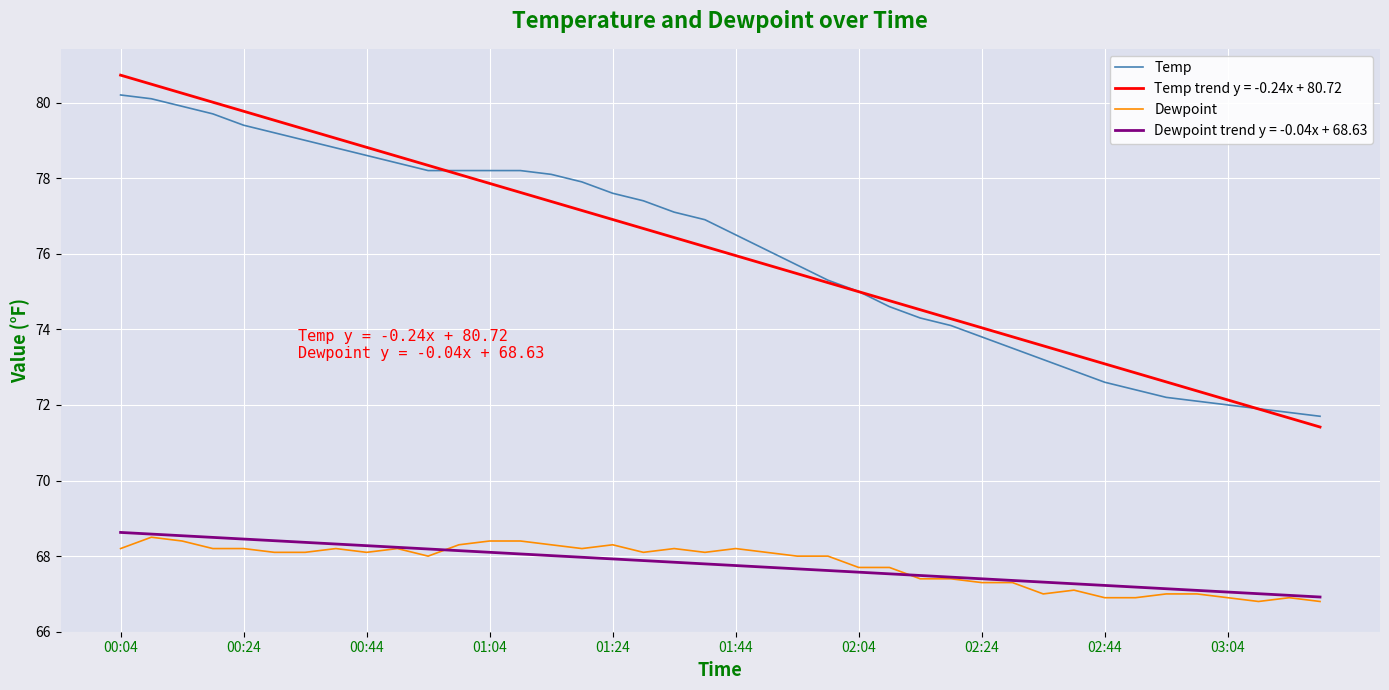

Which series has the widest spread of values?

Temp trend y = -0.24x + 80.72